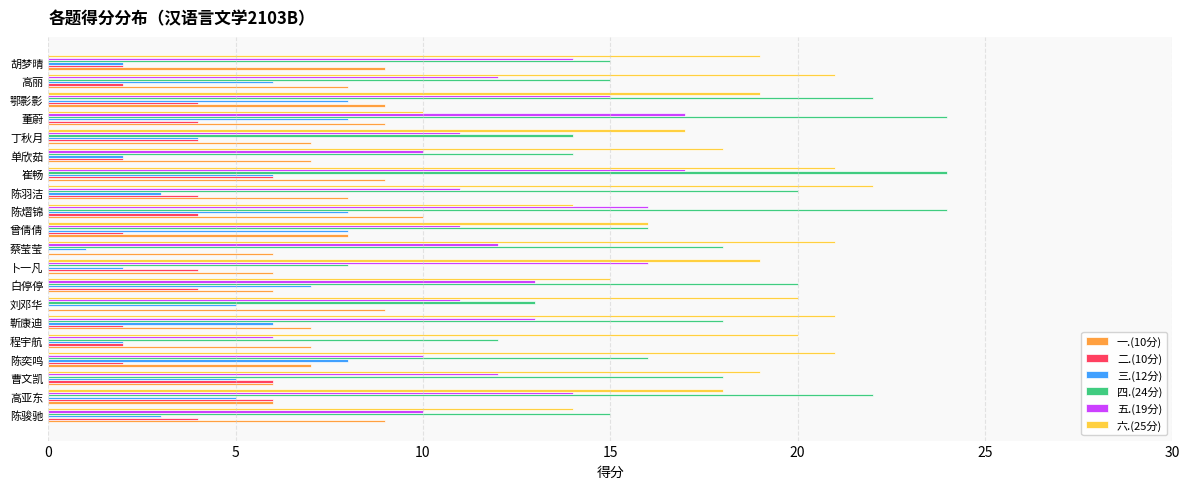

Is the value of 五.(19分) at 刘邓华 greater than the value of 二.(10分) at 白停停?

Yes